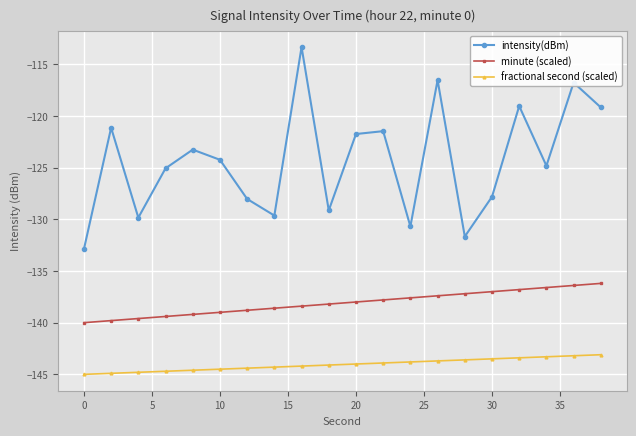

Rank the series by their average value, from lowest to highest.

fractional second (scaled), minute (scaled), intensity(dBm)